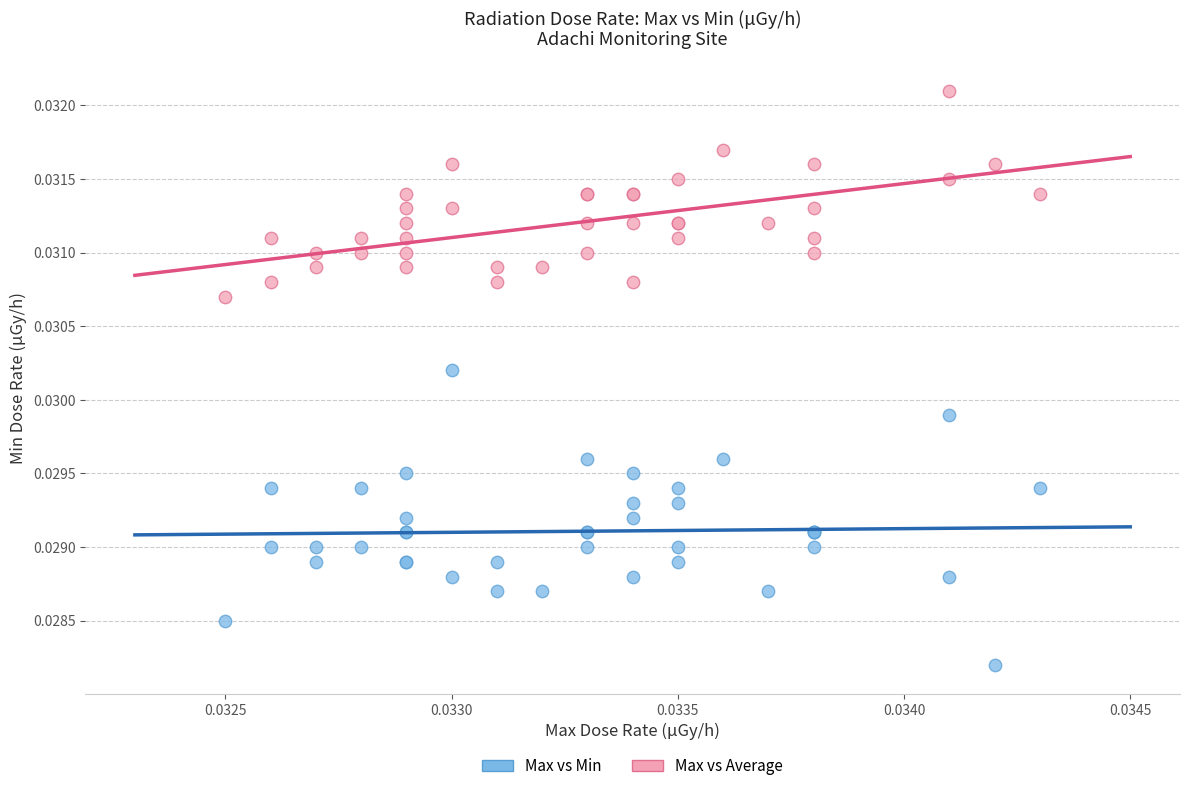

Which series reaches the maximum Y coordinate?

Max vs Average